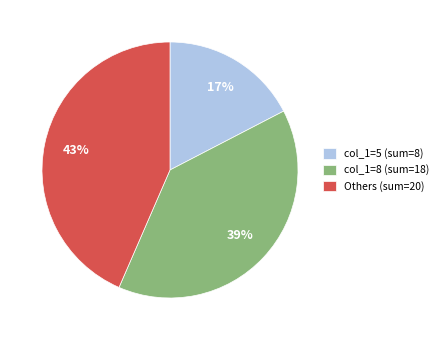

Which category has the smallest portion of the pie?

col_1=5 (sum=8)